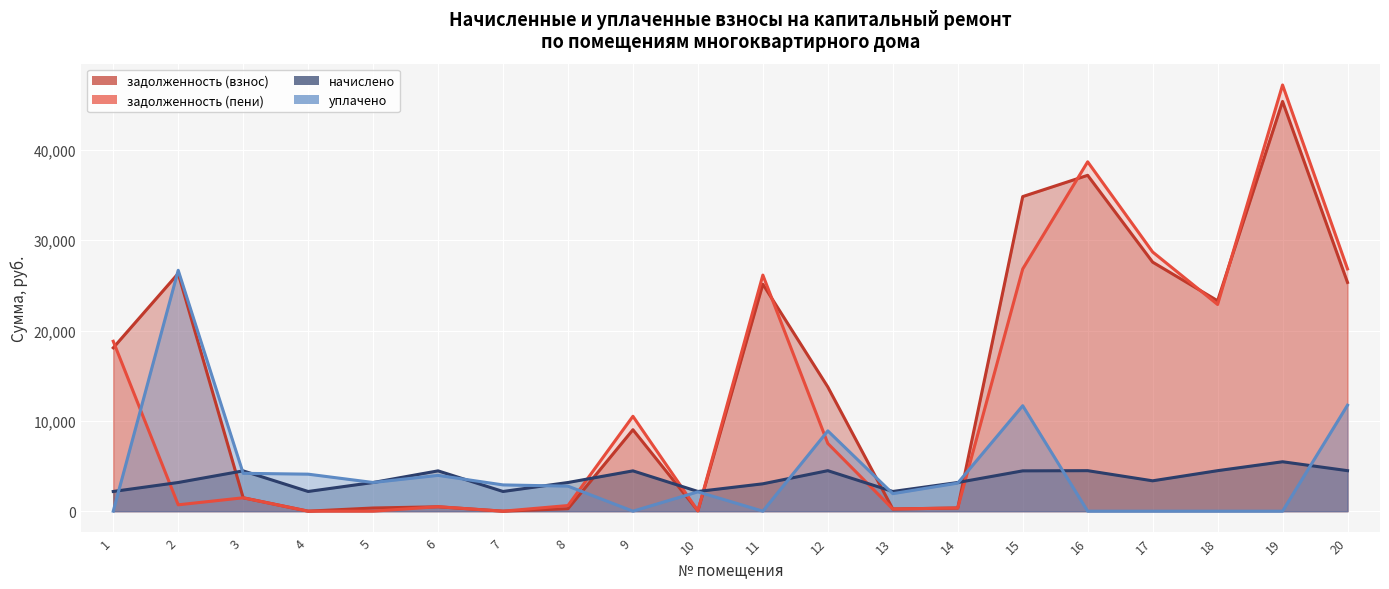

Which category has the lowest value across all series?

7